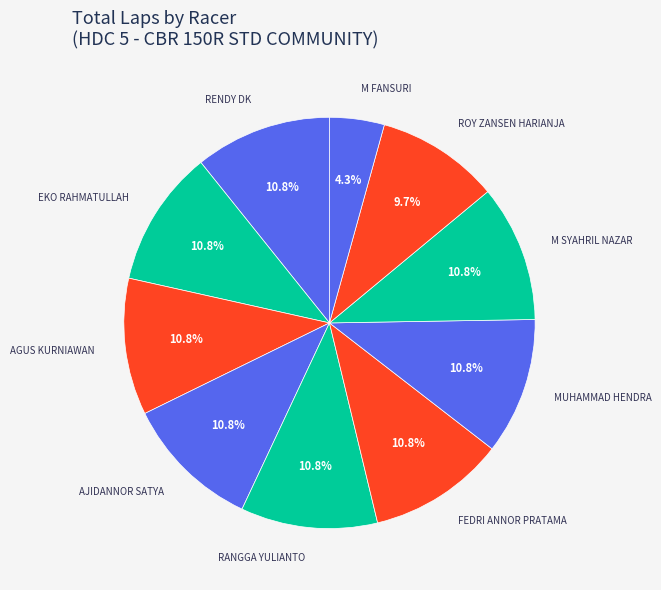

What percentage do AGUS KURNIAWAN and RENDY DK together represent?

21.5%